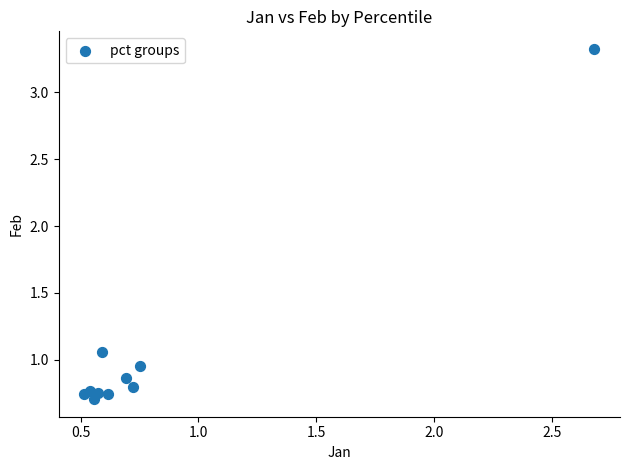

What is the range of X values (max minus min)?

2.2